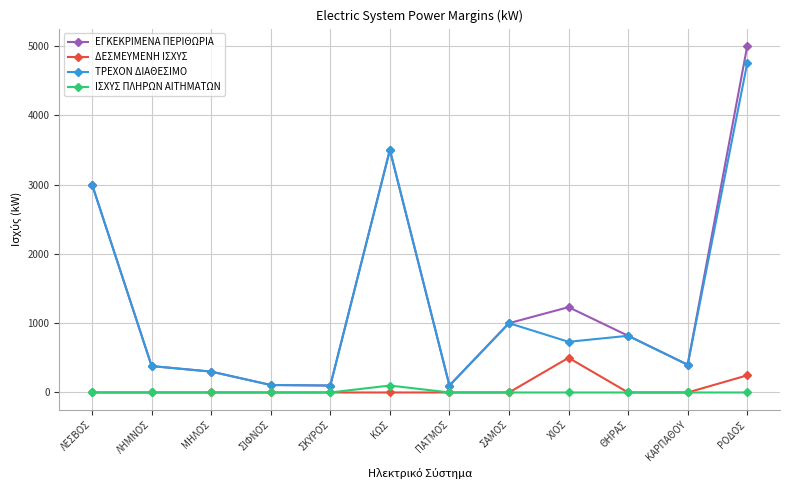

Which series has the largest total across all categories?

ΕΓΚΕΚΡΙΜΕΝΑ ΠΕΡΙΘΩΡΙΑ